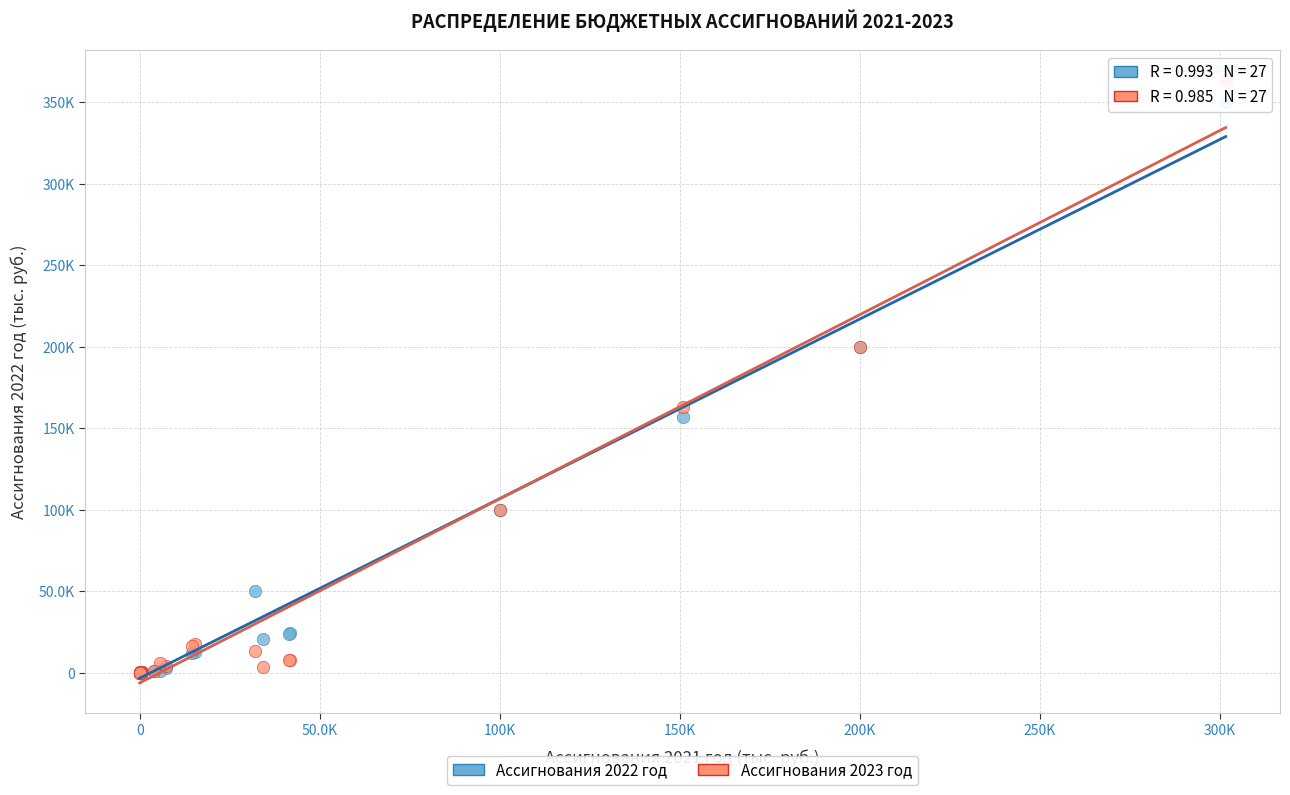

What are all the series names shown in the legend?

Ассигнования 2022 год, Ассигнования 2023 год